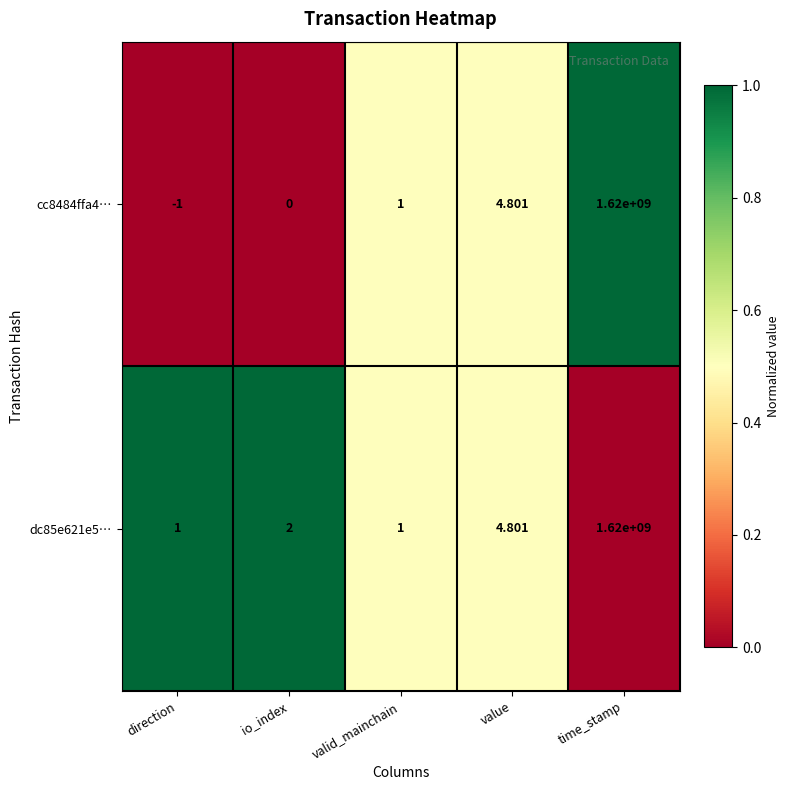

How many categories are shown in the chart?

5